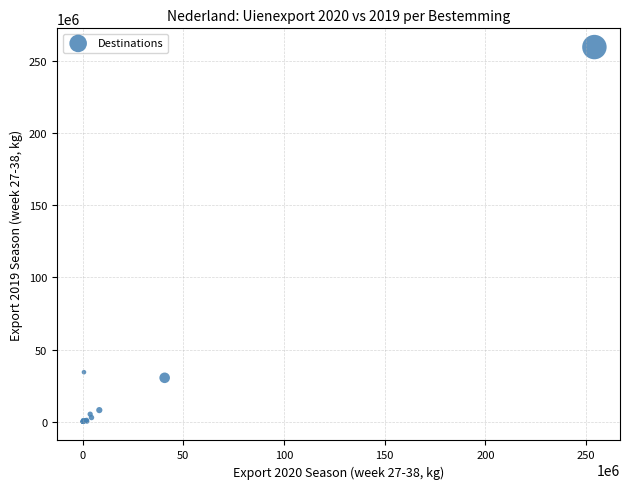

What Y value in the scatter plot is closest to 129811685?

34367000